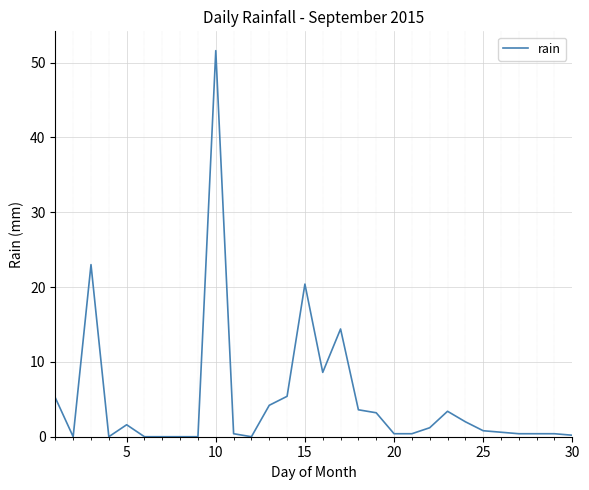

What is the maximum value shown in the chart?

51.6